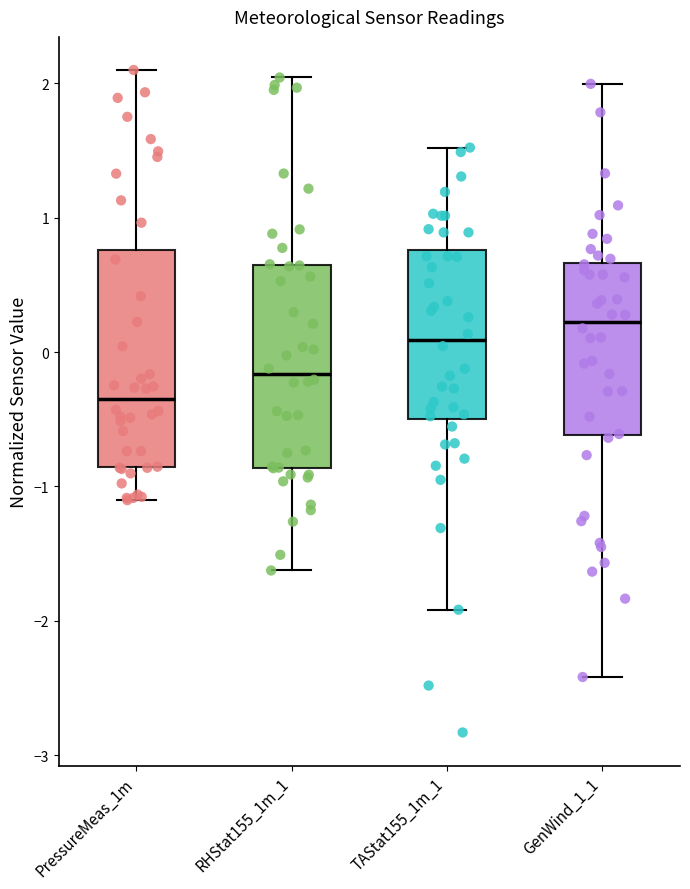

Where is the upper edge of the box for TAStat155_1m_1 on the y-axis? The values are not printed on the chart, so give them approximately, as read against the axis.

0.8